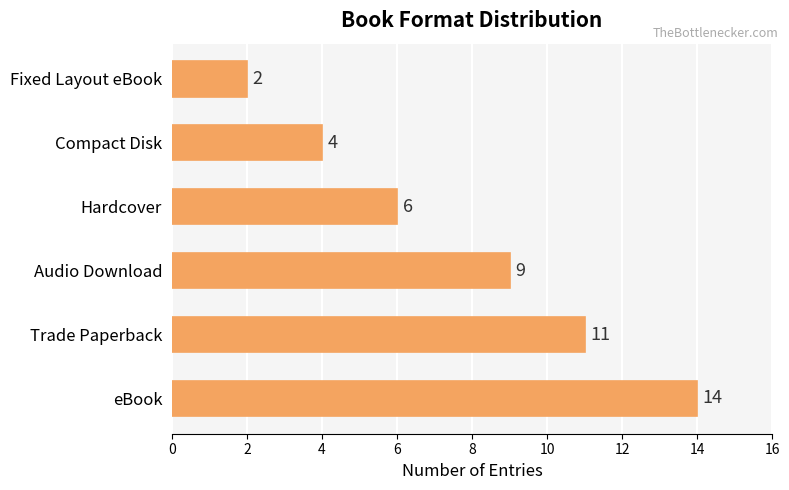

List the labels in order of value, largest first.

eBook, Trade Paperback, Audio Download, Hardcover, Compact Disk, Fixed Layout eBook